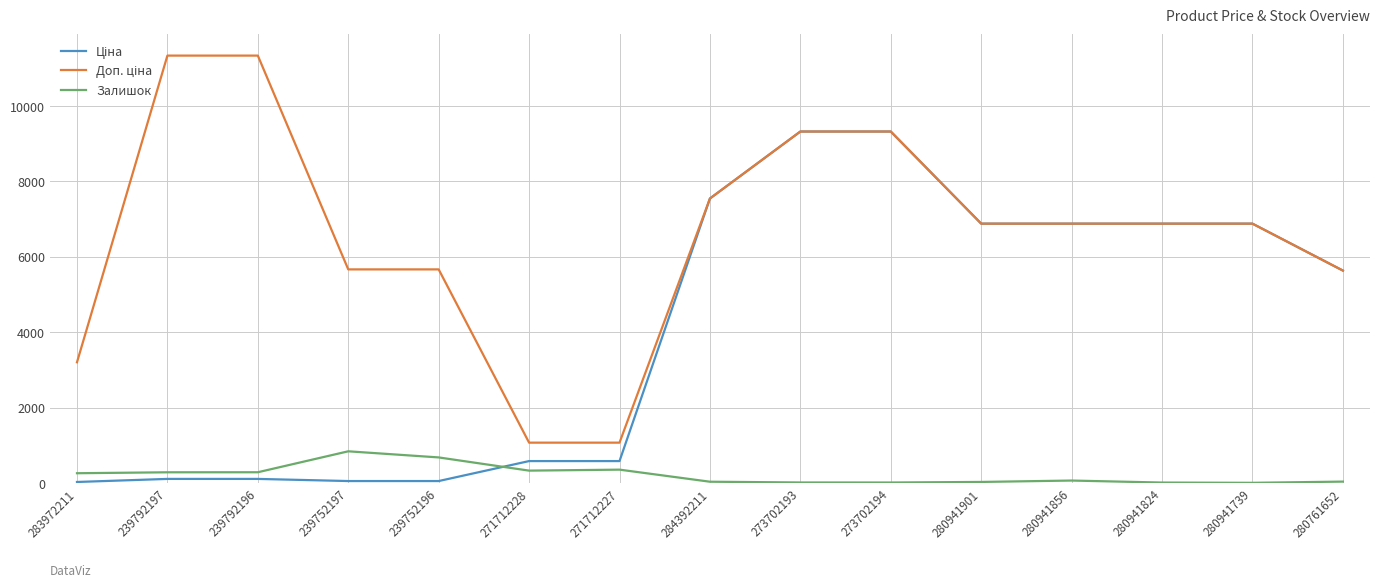

What position from the right is 239792196?

13